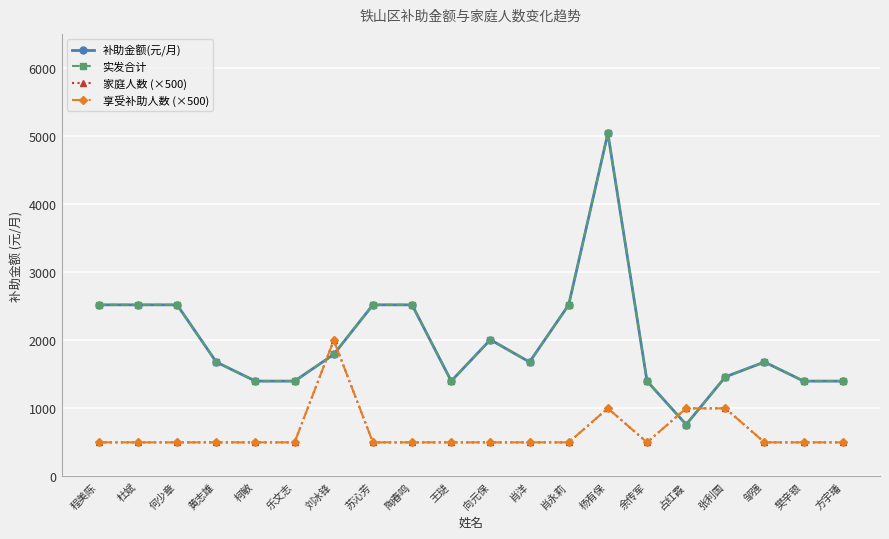

Does the chart have visible grid lines?

Yes